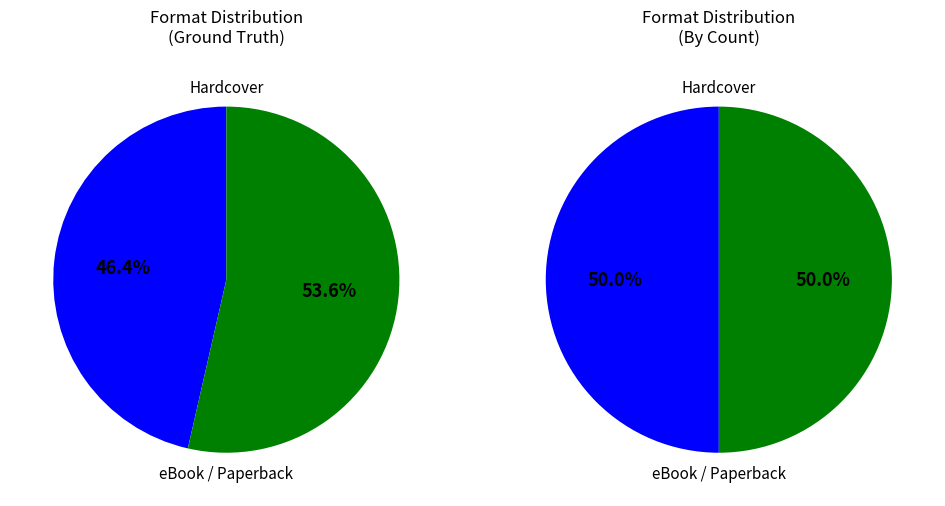

Does Board Book account for over 50% of the chart?

No